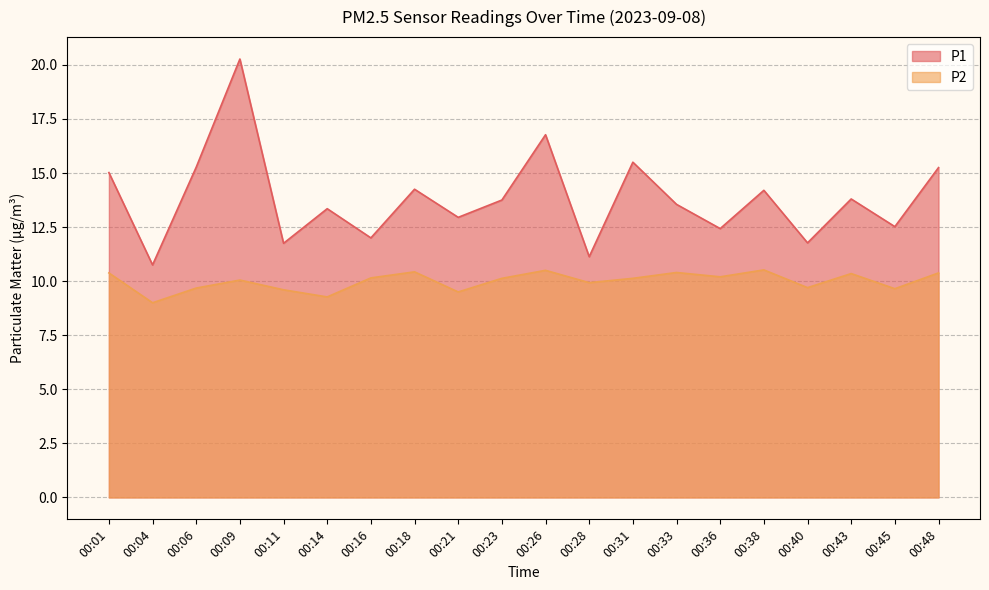

What is the value of the P2 point at the 3rd from the left?

9.7